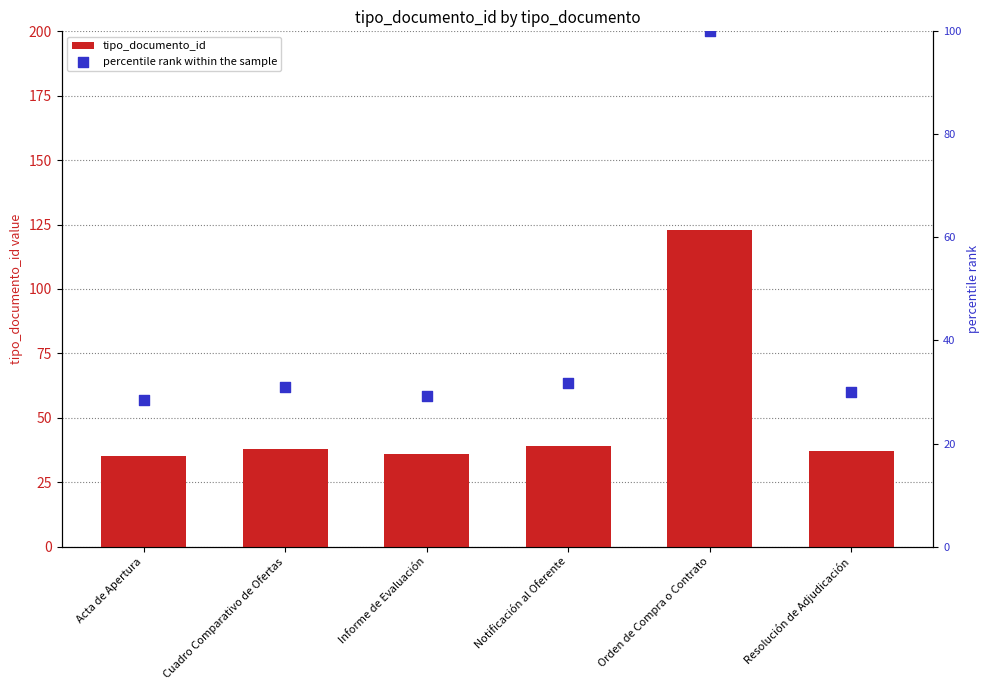

At which category is the sum across all series the highest?

Orden de Compra o Contrato